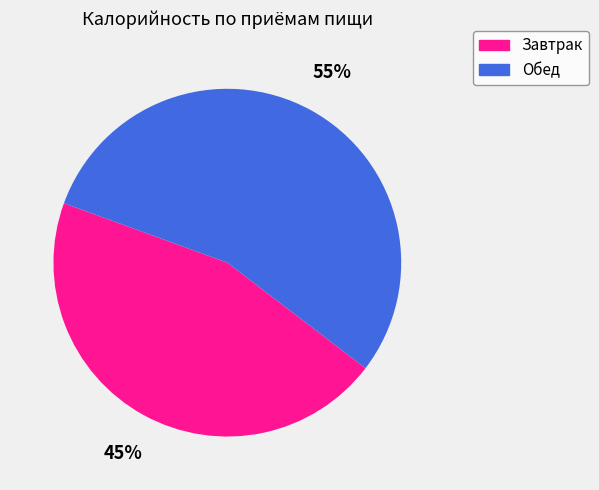

Is it true that Обед is 55% of the pie?

True